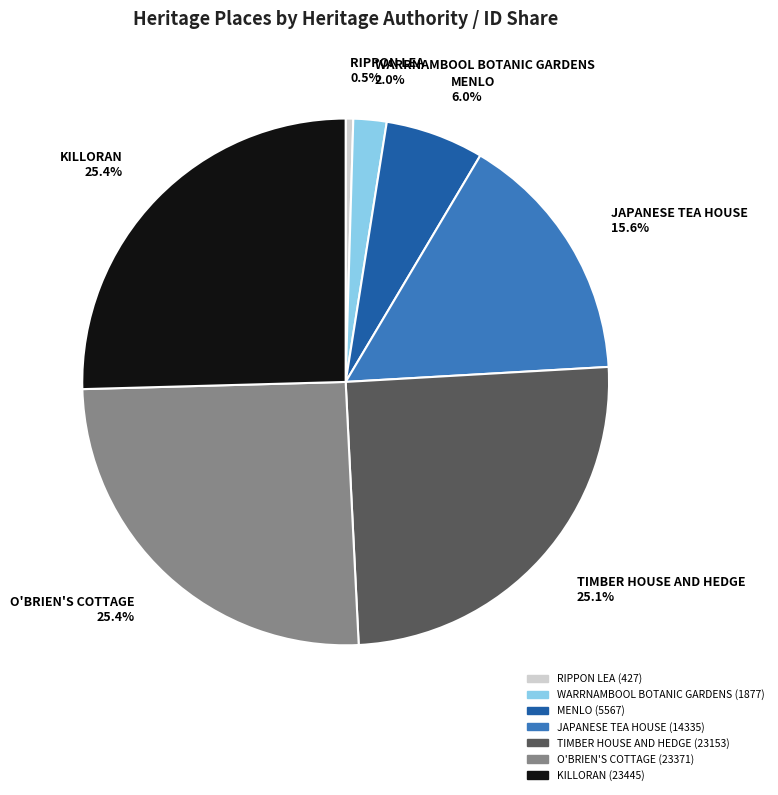

To the nearest percent, what is the combined percentage of WARRNAMBOOL BOTANIC GARDENS and O'BRIEN'S COTTAGE?

27%